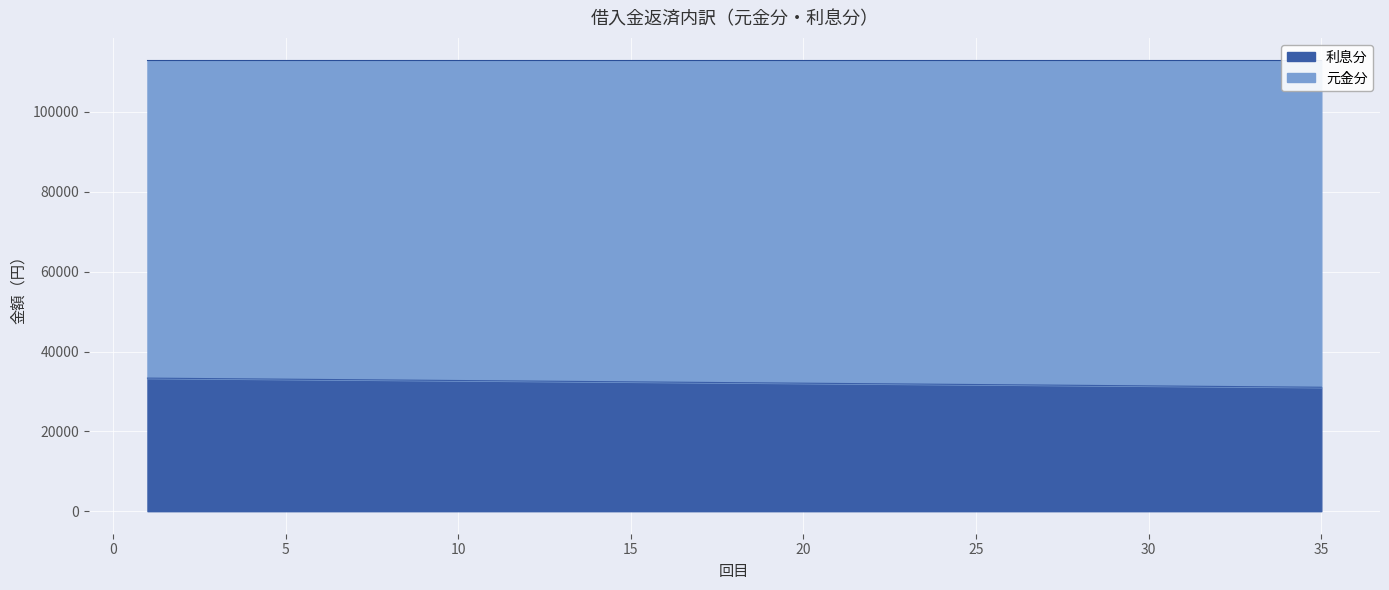

What is the highest value of the 利息分 series?

33333.3